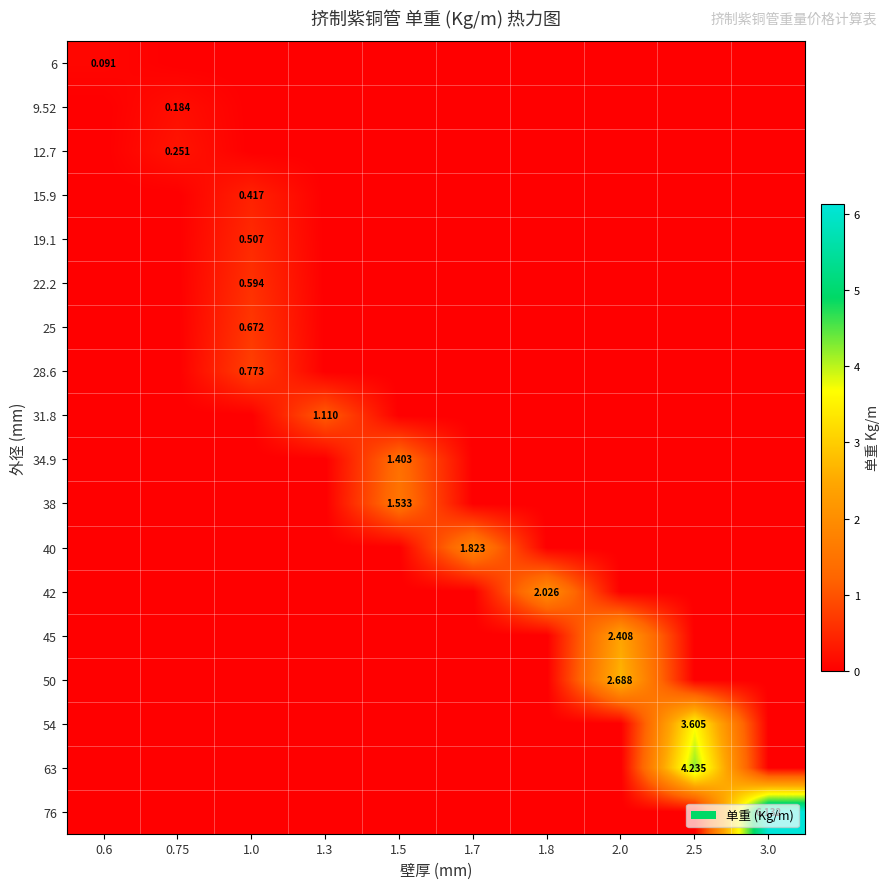

At which category does the chart reach its peak across all series?

3.0